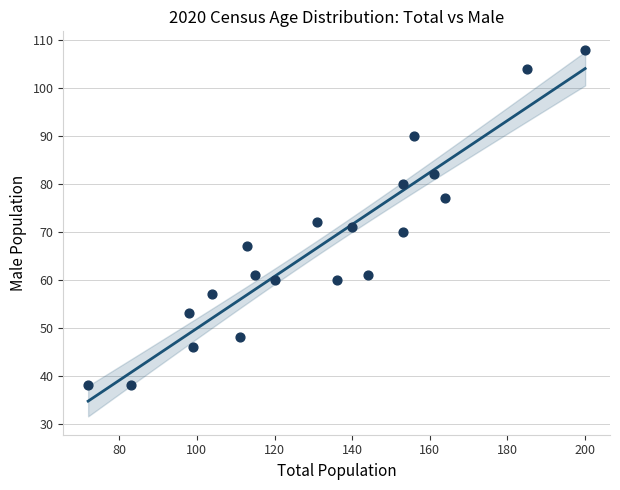

What is the range of Y values (max minus min)?

70